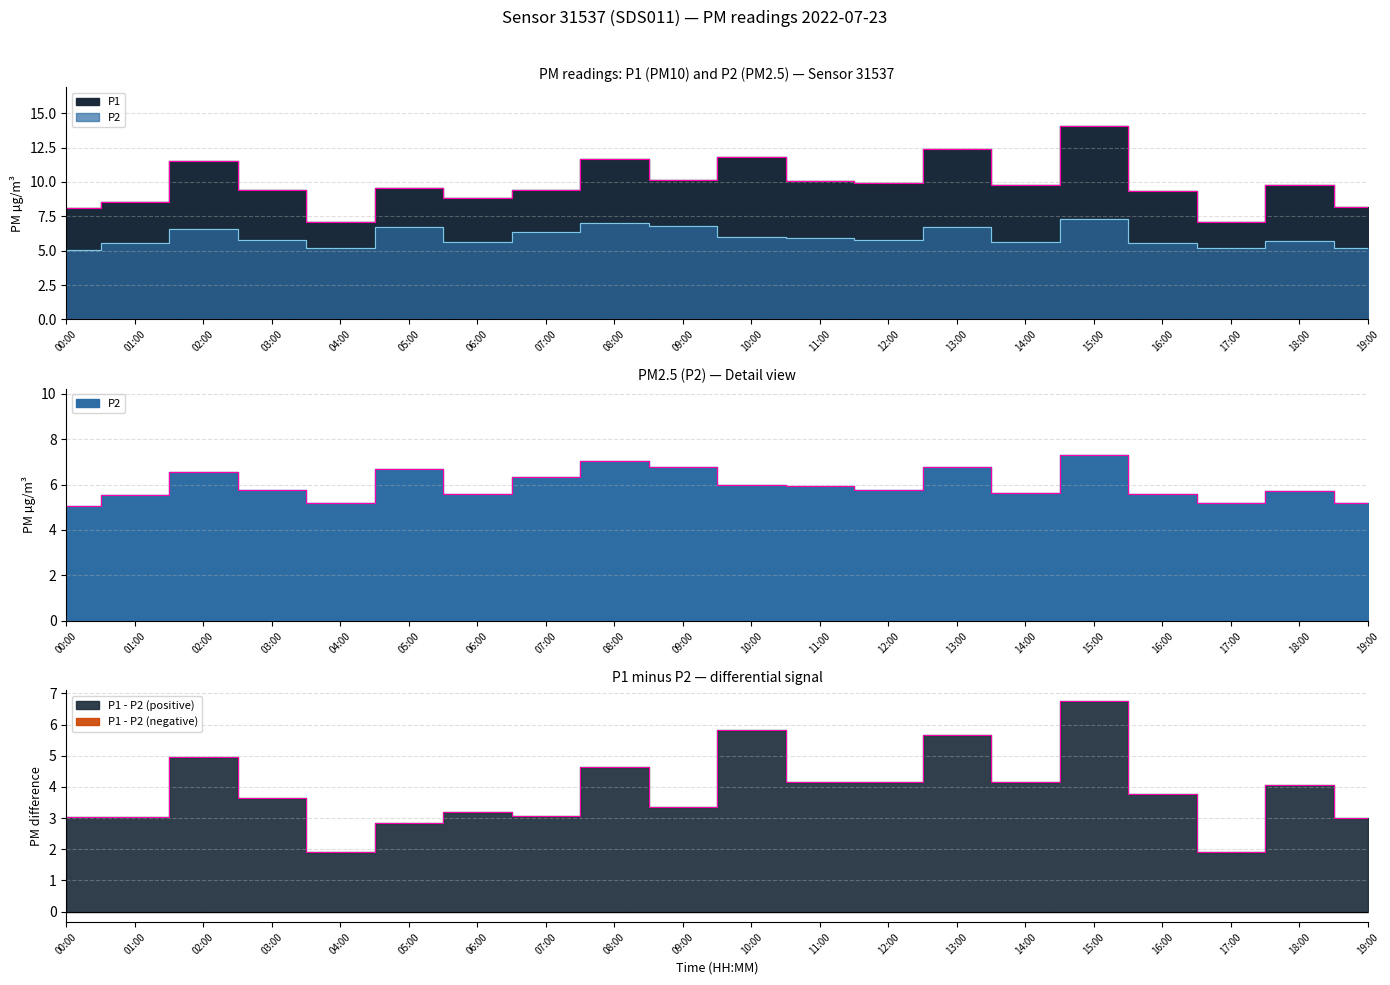

What is the greatest value displayed?

14.1